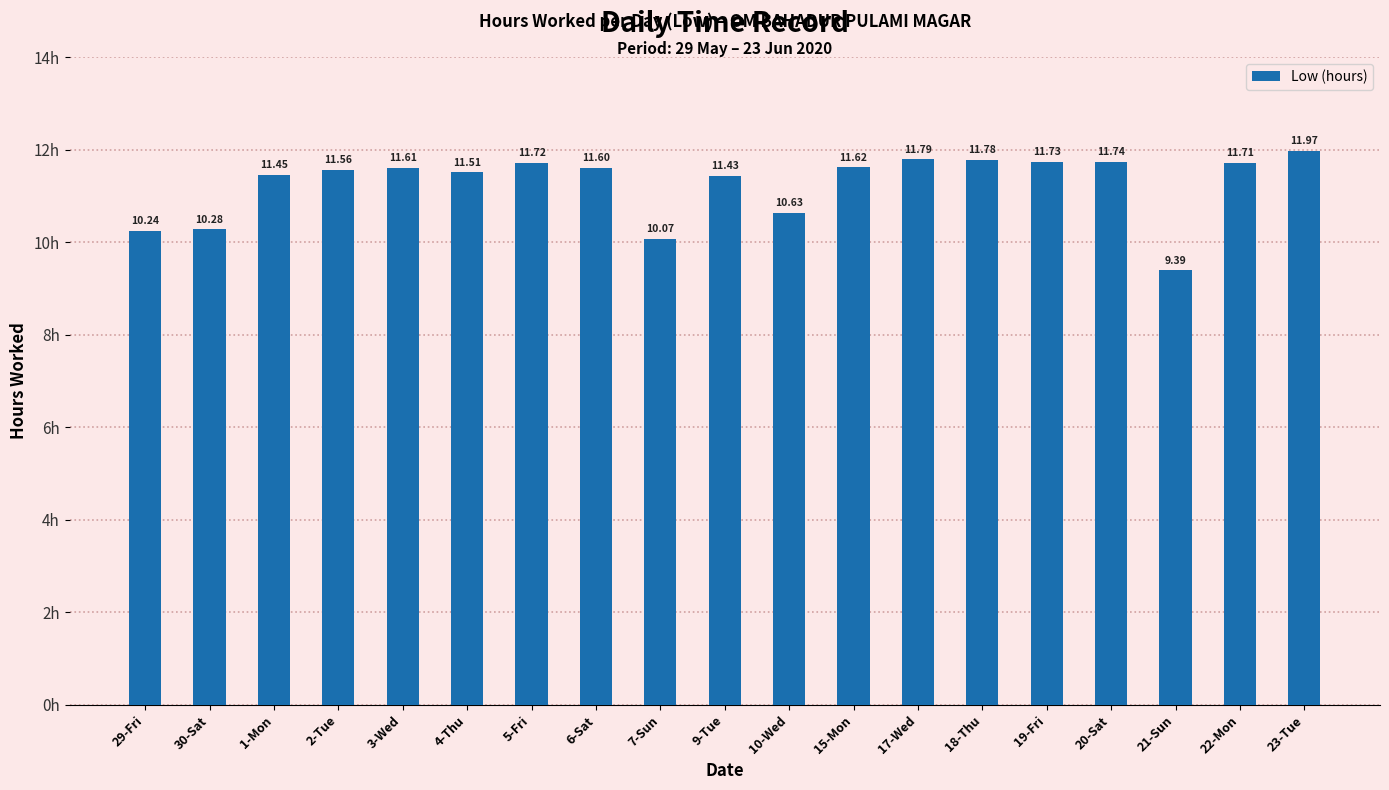

What is the maximum value shown in the chart?

12.0